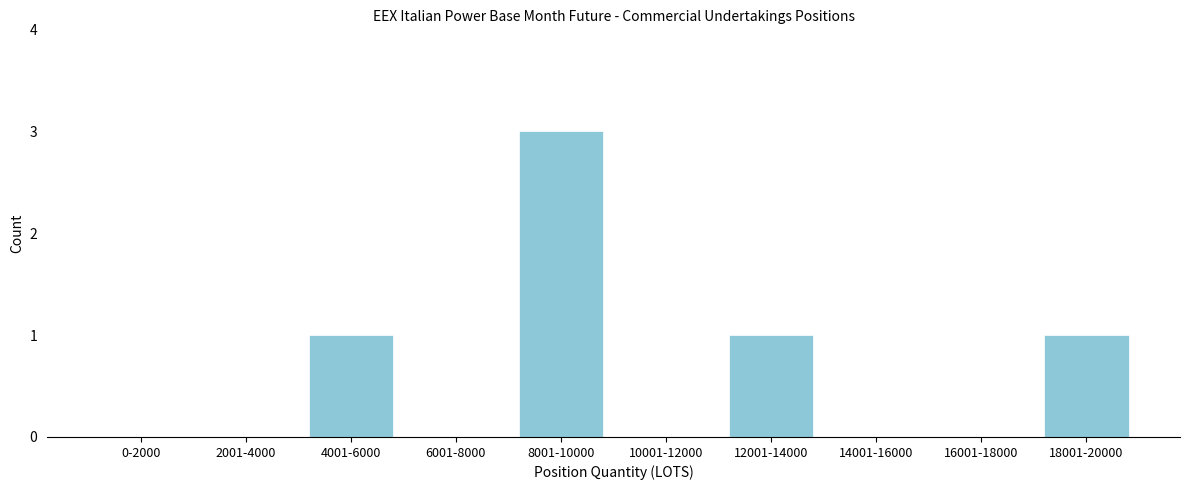

Reading right to left, transcribe all the data shown in this chart.

18001-20000=1	16001-18000=0	14001-16000=0	12001-14000=1	10001-12000=0	8001-10000=3	6001-8000=0	4001-6000=1	2001-4000=0	0-2000=0